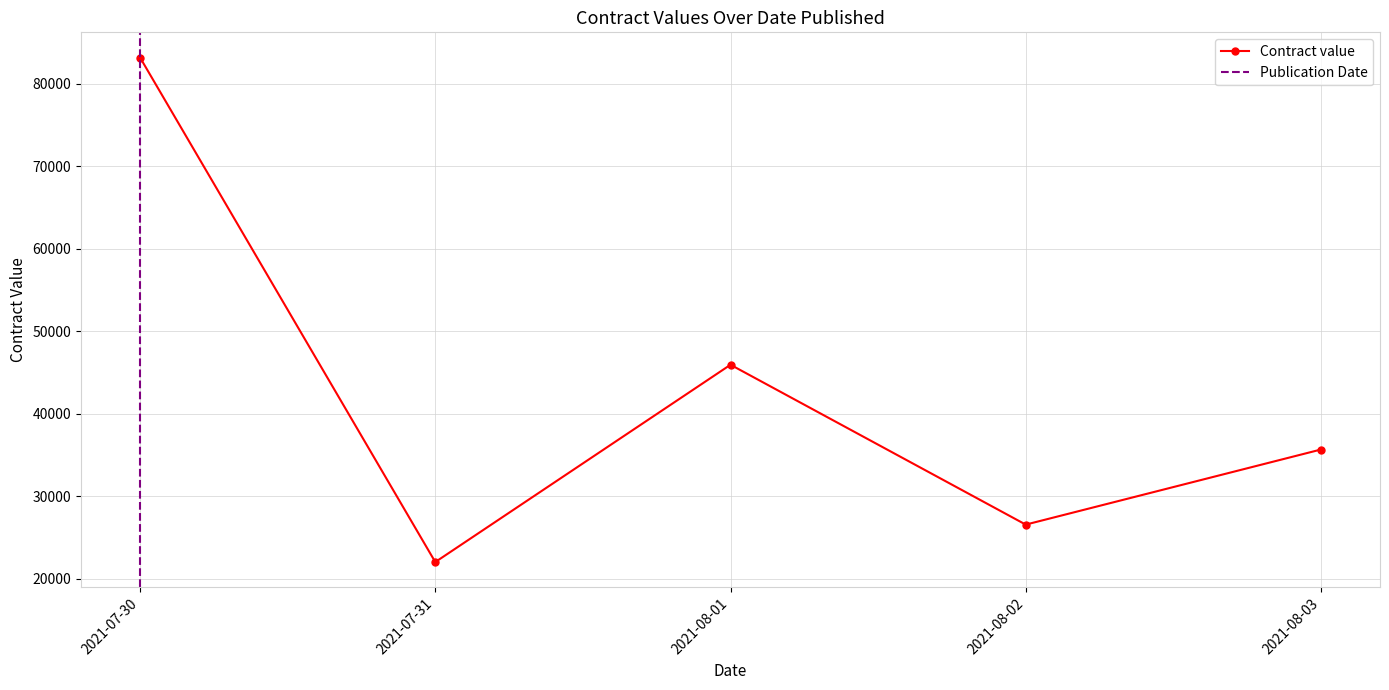

What is the average value?

42685